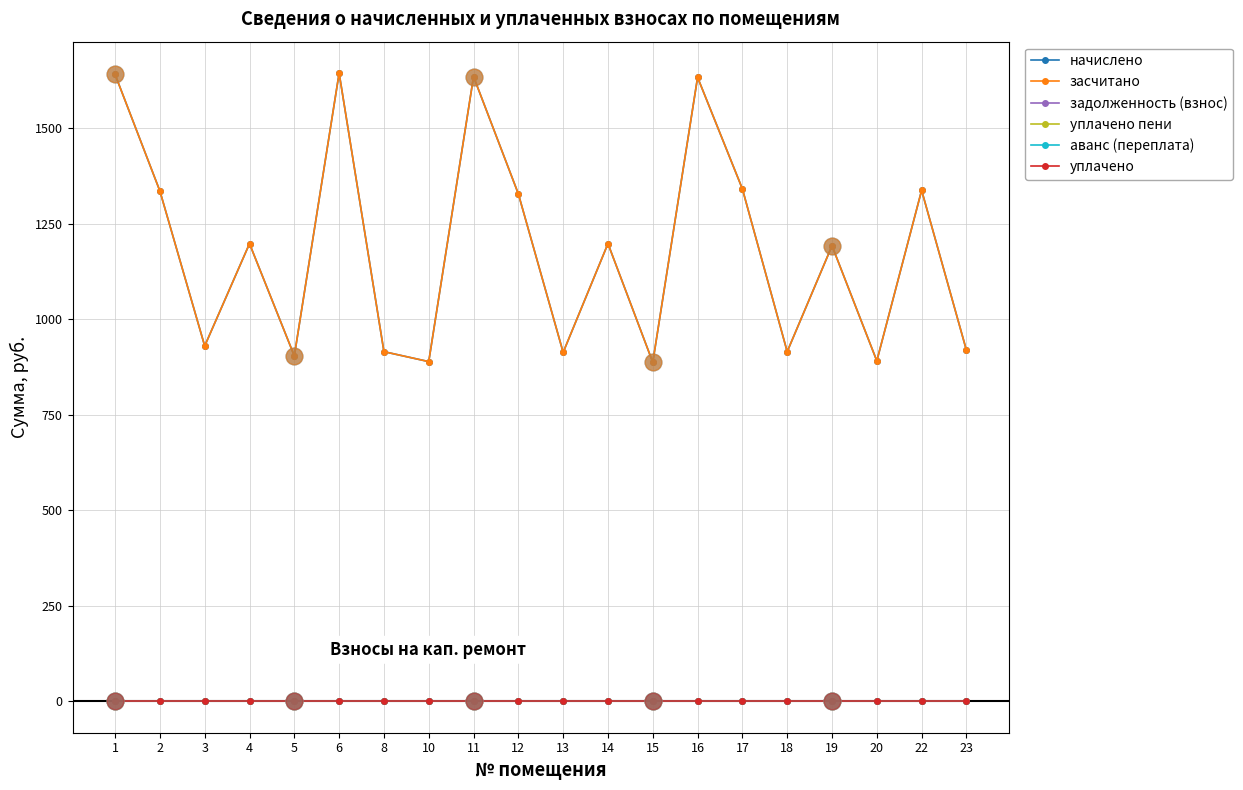

Which series has the widest spread of values?

начислено